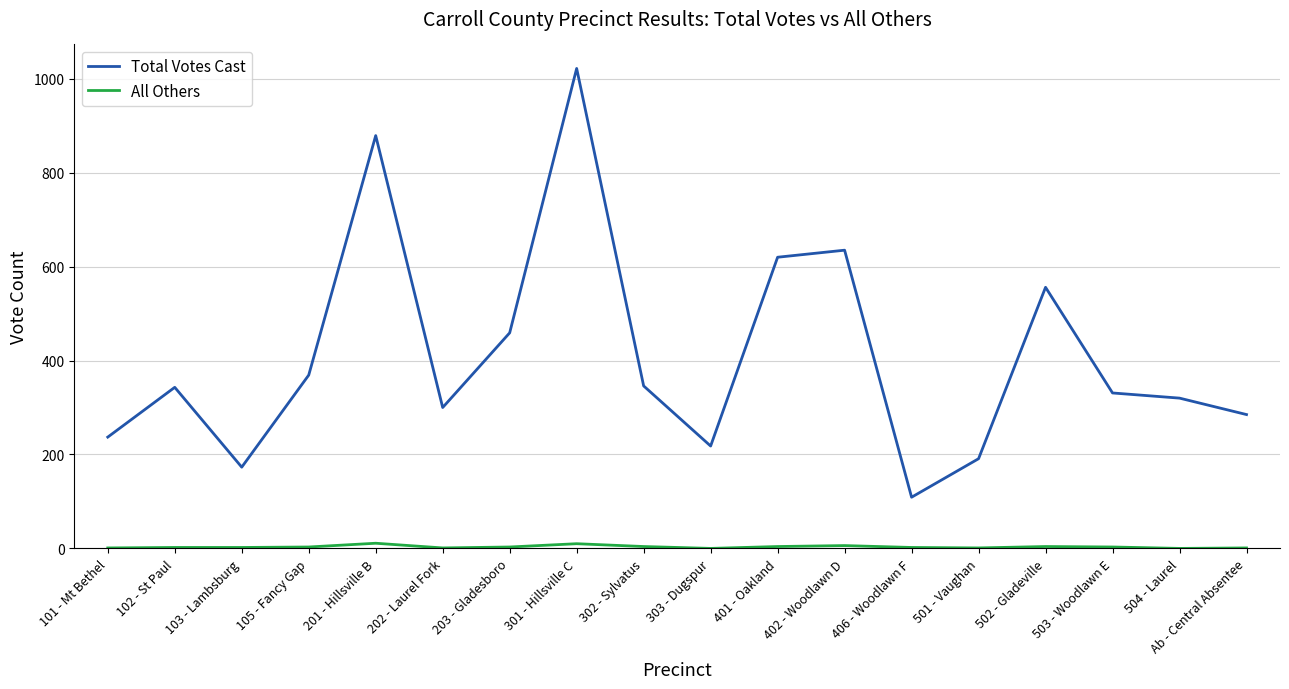

What are all the series names shown in the legend?

Total Votes Cast, All Others